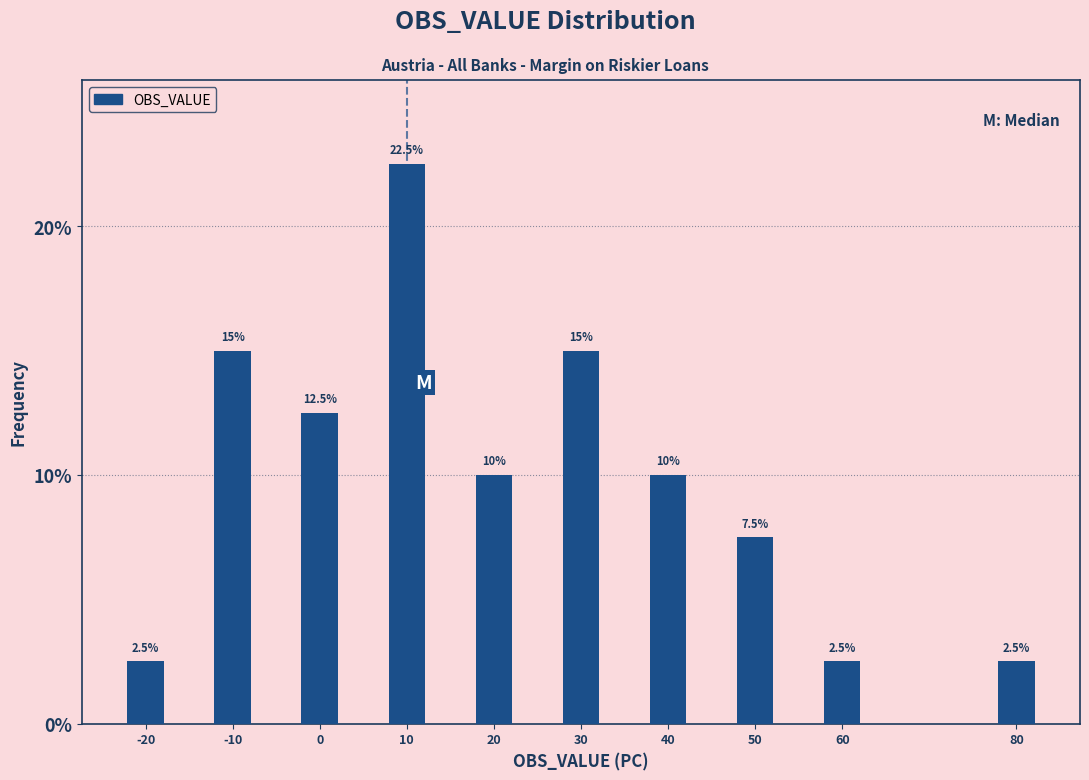

Reading left to right, extract all data points from this chart.

2.5	15.0	12.5	22.5	10.0	15.0	10.0	7.5	2.5	2.5